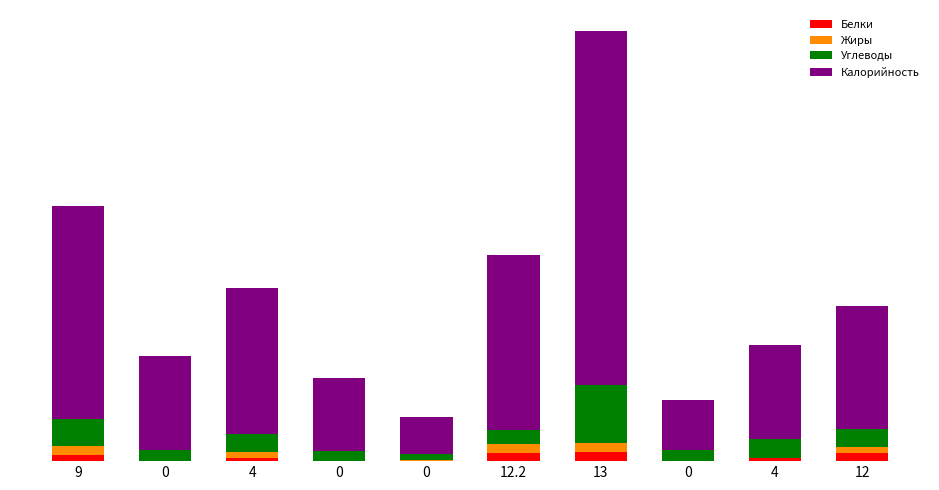

What is the value of the Белки bar at the 7th from the left?

13.0